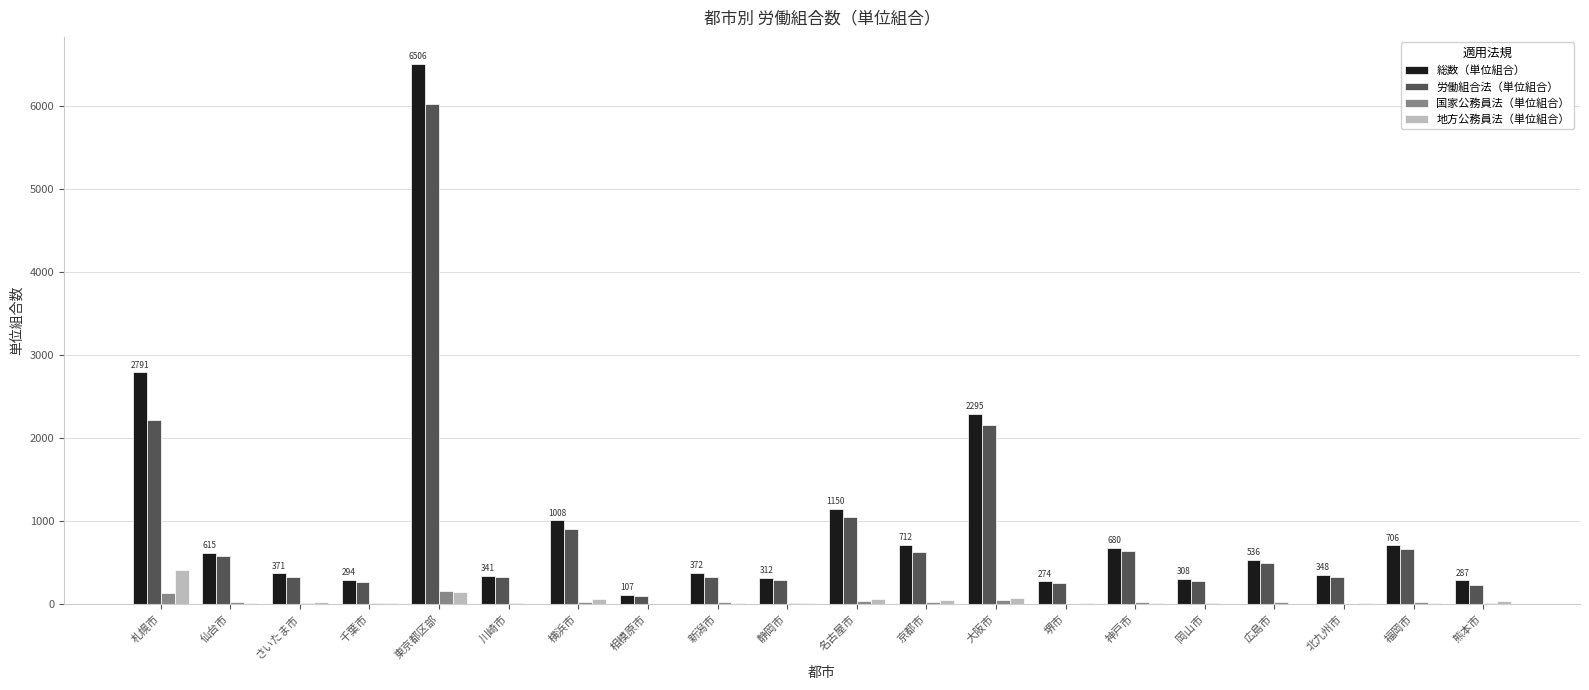

Where does the 地方公務員法（単位組合） series first go above 18?

札幌市